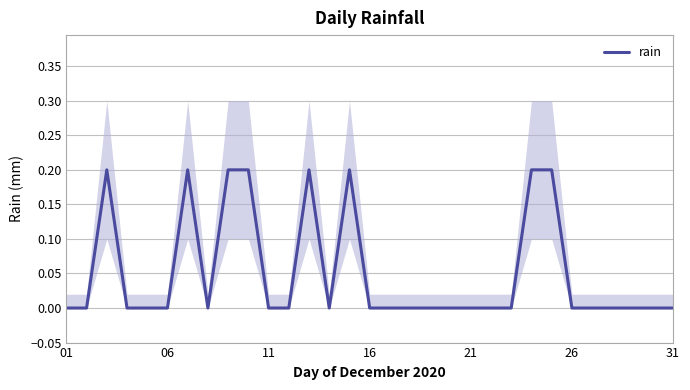

The rain series shows -0.1 at 06. True or false?

False